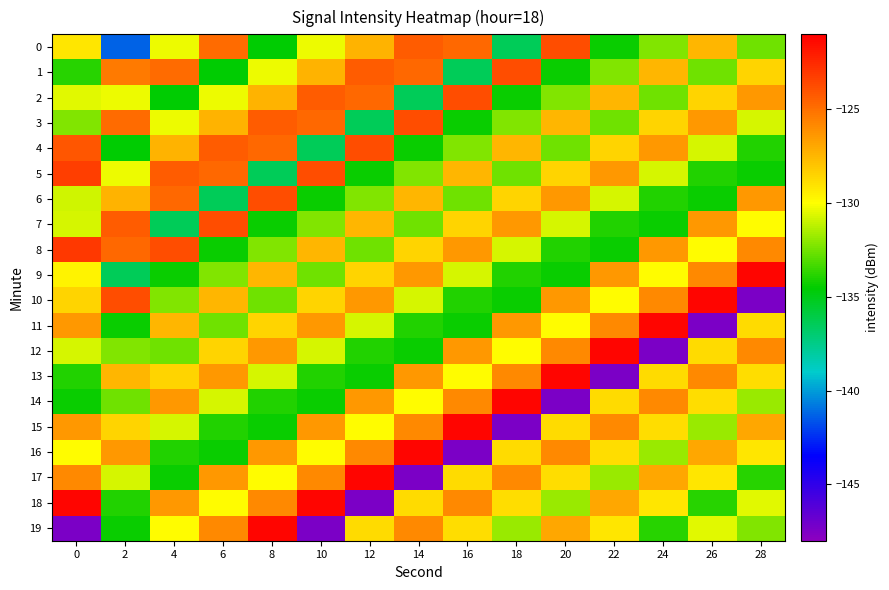

Reading left to right, what are all the values shown in this chart?

0: 0=-129.2	2=-141.3	4=-130.3	6=-124.8	8=-134.6	10=-130.3	12=-127.4	14=-124.3	16=-124.8	18=-136.4	20=-123.8	22=-134.4	24=-132.3	26=-127.5	28=-132.5
1: 0=-133.9	2=-125.4	4=-124.8	6=-134.6	8=-130.3	10=-127.4	12=-124.3	14=-124.8	16=-136.4	18=-123.8	20=-134.4	22=-132.3	24=-127.5	26=-132.5	28=-128.6
2: 0=-130.6	2=-130.3	4=-134.6	6=-130.3	8=-127.4	10=-124.3	12=-124.8	14=-136.4	16=-123.8	18=-134.4	20=-132.3	22=-127.5	24=-132.5	26=-128.6	28=-126.5
3: 0=-132.2	2=-124.8	4=-130.3	6=-127.4	8=-124.3	10=-124.8	12=-136.4	14=-123.8	16=-134.4	18=-132.3	20=-127.5	22=-132.5	24=-128.6	26=-126.5	28=-130.8
4: 0=-124.1	2=-134.6	4=-127.4	6=-124.3	8=-124.8	10=-136.4	12=-123.8	14=-134.4	16=-132.3	18=-127.5	20=-132.5	22=-128.6	24=-126.5	26=-130.8	28=-133.9
5: 0=-123.3	2=-130.3	4=-124.3	6=-124.8	8=-136.4	10=-123.8	12=-134.4	14=-132.3	16=-127.5	18=-132.5	20=-128.6	22=-126.5	24=-130.8	26=-133.9	28=-134.4
6: 0=-130.9	2=-127.4	4=-124.8	6=-136.4	8=-123.8	10=-134.4	12=-132.3	14=-127.5	16=-132.5	18=-128.6	20=-126.5	22=-130.8	24=-133.9	26=-134.4	28=-126.4
7: 0=-130.7	2=-124.3	4=-136.4	6=-123.8	8=-134.4	10=-132.3	12=-127.5	14=-132.5	16=-128.6	18=-126.5	20=-130.8	22=-133.9	24=-134.4	26=-126.4	28=-129.9
8: 0=-123.1	2=-124.8	4=-123.8	6=-134.4	8=-132.3	10=-127.5	12=-132.5	14=-128.6	16=-126.5	18=-130.8	20=-133.9	22=-134.4	24=-126.4	26=-129.9	28=-125.9
9: 0=-129.6	2=-136.4	4=-134.4	6=-132.3	8=-127.5	10=-132.5	12=-128.6	14=-126.5	16=-130.8	18=-133.9	20=-134.4	22=-126.4	24=-129.9	26=-125.9	28=-121.3
10: 0=-128.6	2=-123.8	4=-132.3	6=-127.5	8=-132.5	10=-128.6	12=-126.5	14=-130.8	16=-133.9	18=-134.4	20=-126.4	22=-129.9	24=-125.9	26=-121.3	28=-147.5
11: 0=-126.5	2=-134.4	4=-127.5	6=-132.5	8=-128.6	10=-126.5	12=-130.8	14=-133.9	16=-134.4	18=-126.4	20=-129.9	22=-125.9	24=-121.3	26=-147.5	28=-128.8
12: 0=-130.8	2=-132.3	4=-132.5	6=-128.6	8=-126.5	10=-130.8	12=-133.9	14=-134.4	16=-126.4	18=-129.9	20=-125.9	22=-121.3	24=-147.5	26=-128.8	28=-125.9
13: 0=-133.9	2=-127.5	4=-128.6	6=-126.5	8=-130.8	10=-133.9	12=-134.4	14=-126.4	16=-129.9	18=-125.9	20=-121.3	22=-147.5	24=-128.8	26=-125.9	28=-128.8
14: 0=-134.4	2=-132.5	4=-126.5	6=-130.8	8=-133.9	10=-134.4	12=-126.4	14=-129.9	16=-125.9	18=-121.3	20=-147.5	22=-128.8	24=-125.9	26=-128.8	28=-131.8
15: 0=-126.4	2=-128.6	4=-130.8	6=-133.9	8=-134.4	10=-126.4	12=-129.9	14=-125.9	16=-121.3	18=-147.5	20=-128.8	22=-125.9	24=-128.8	26=-131.8	28=-126.9
16: 0=-129.9	2=-126.5	4=-133.9	6=-134.4	8=-126.4	10=-129.9	12=-125.9	14=-121.3	16=-147.5	18=-128.8	20=-125.9	22=-128.8	24=-131.8	26=-126.9	28=-129.2
17: 0=-125.9	2=-130.8	4=-134.4	6=-126.4	8=-129.9	10=-125.9	12=-121.3	14=-147.5	16=-128.8	18=-125.9	20=-128.8	22=-131.8	24=-126.9	26=-129.2	28=-133.9
18: 0=-121.3	2=-133.9	4=-126.4	6=-129.9	8=-125.9	10=-121.3	12=-147.5	14=-128.8	16=-125.9	18=-128.8	20=-131.8	22=-126.9	24=-129.2	26=-133.9	28=-130.6
19: 0=-147.5	2=-134.4	4=-129.9	6=-125.9	8=-121.3	10=-147.5	12=-128.8	14=-125.9	16=-128.8	18=-131.8	20=-126.9	22=-129.2	24=-133.9	26=-130.6	28=-132.2